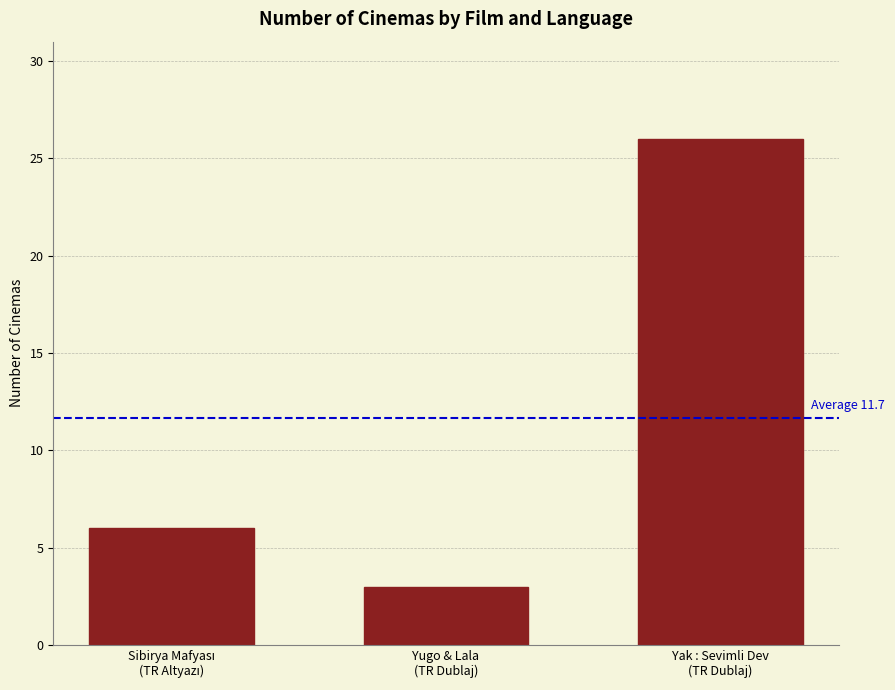

What is the value of the 2nd bar from the left?

3